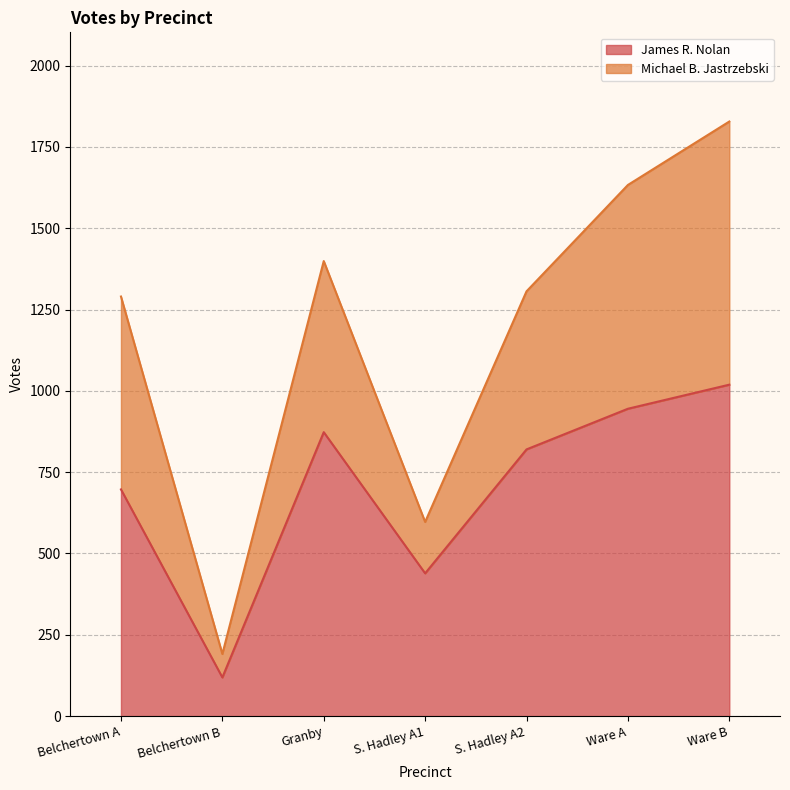

At how many categories does at least one series exceed 1235?

5